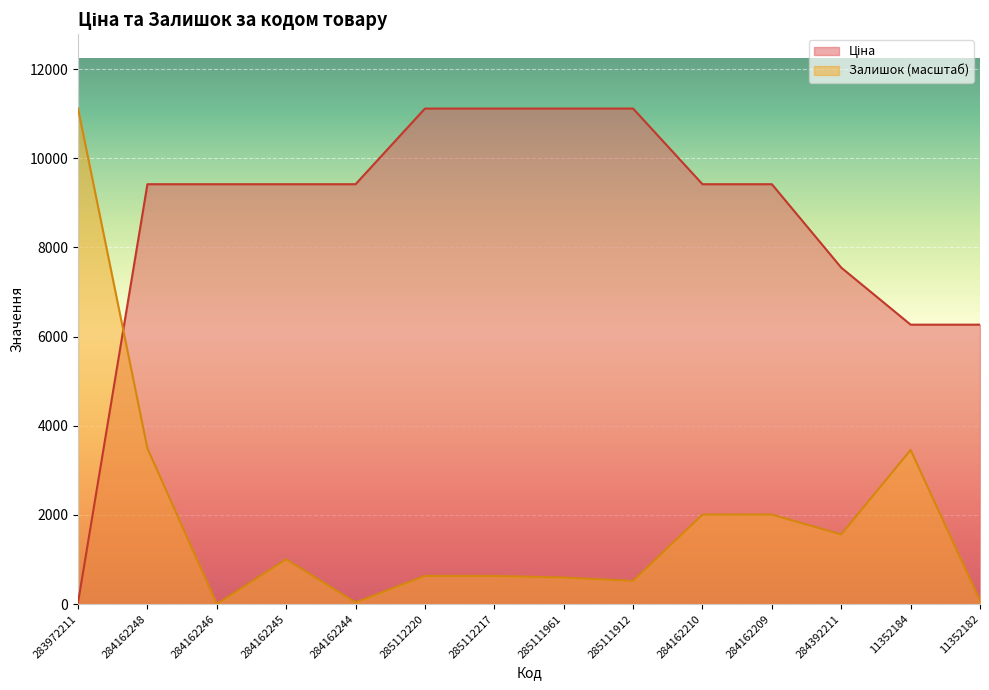

Which series ends up on top after the final intersection of Залишок and Ціна?

Ціна